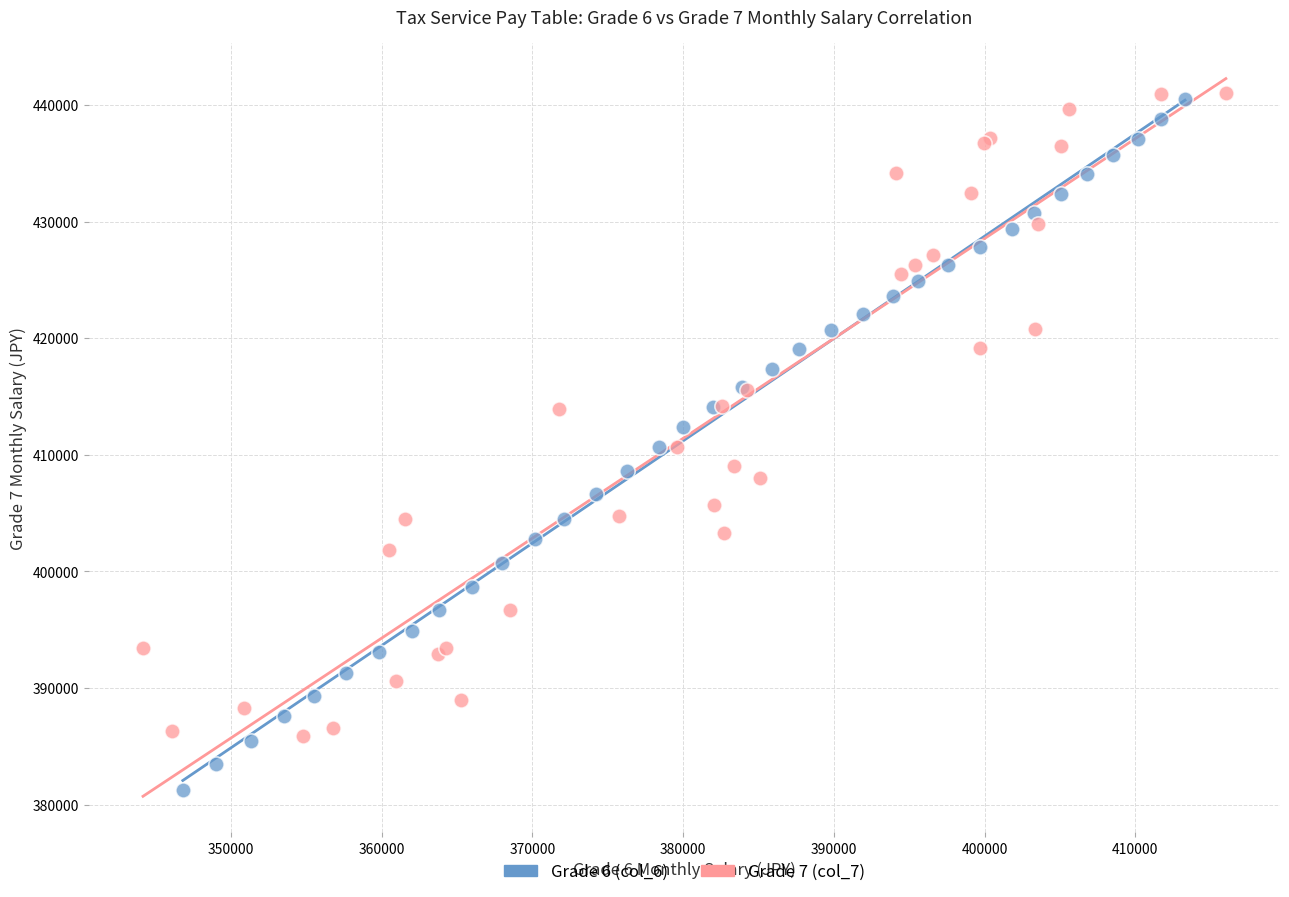

What are all the series names shown in the legend?

Grade 6 (col_6), Grade 7 (col_7)